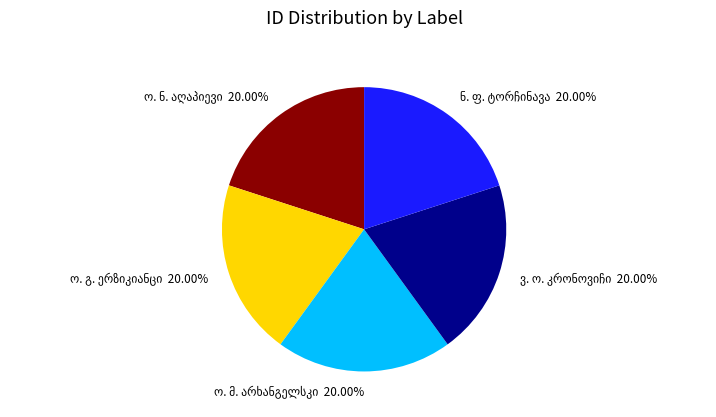

To the nearest percent, what is the average slice percentage?

20%